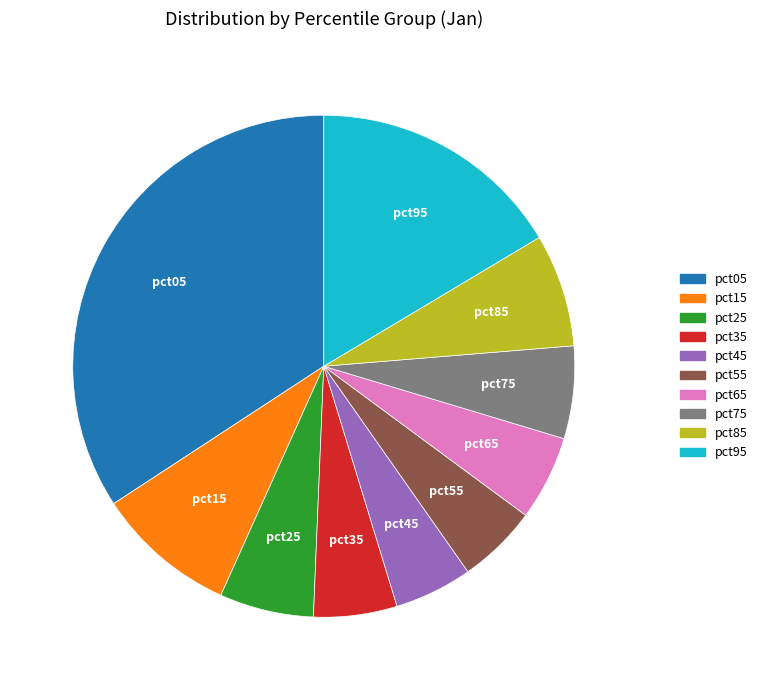

The pct95 slice represents 16% of the pie. True or false?

True